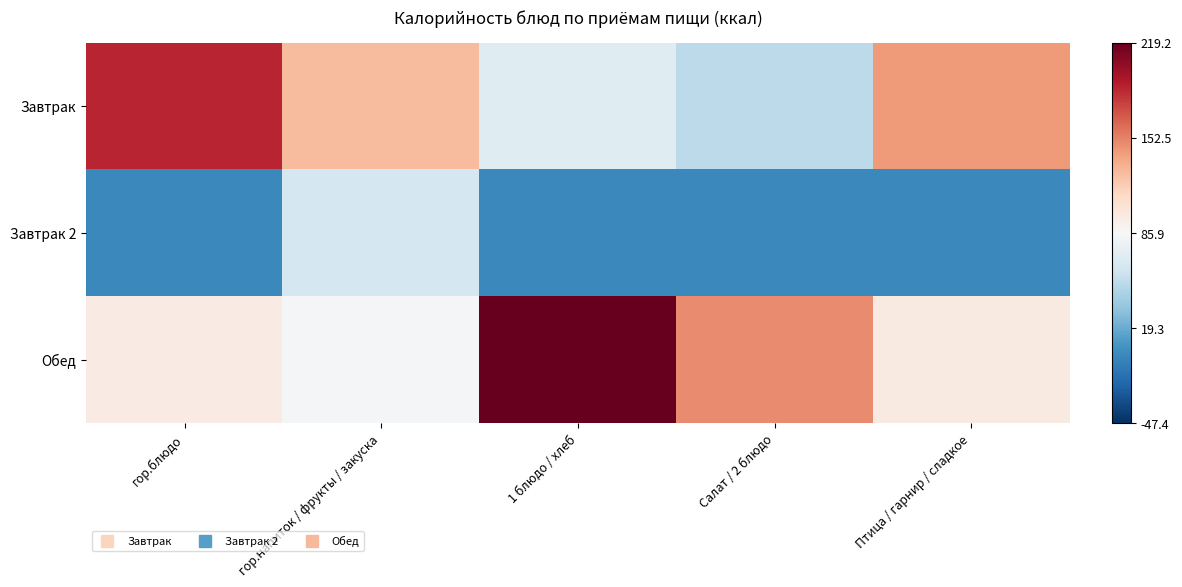

Which has a higher value, Птица / гарнир / сладкое or Салат / 2 блюдо?

Птица / гарнир / сладкое